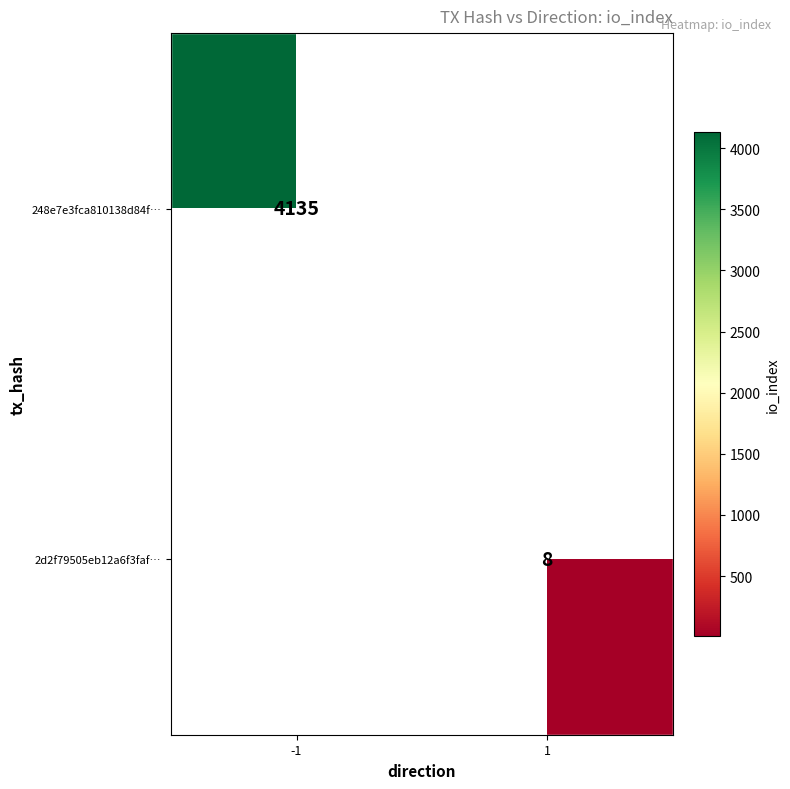

The 2d2f79505eb12a6f3faf… series shows 5 at 1. True or false?

False